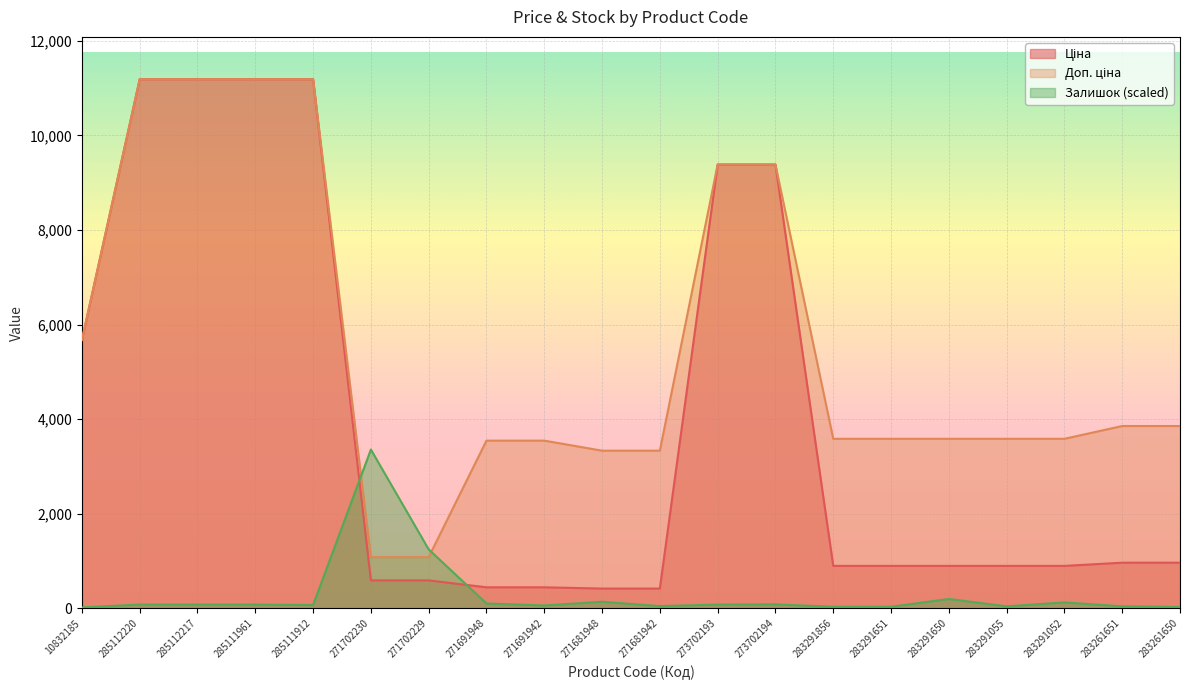

What is the value of the Ціна point at the 15th from the left?

895.9